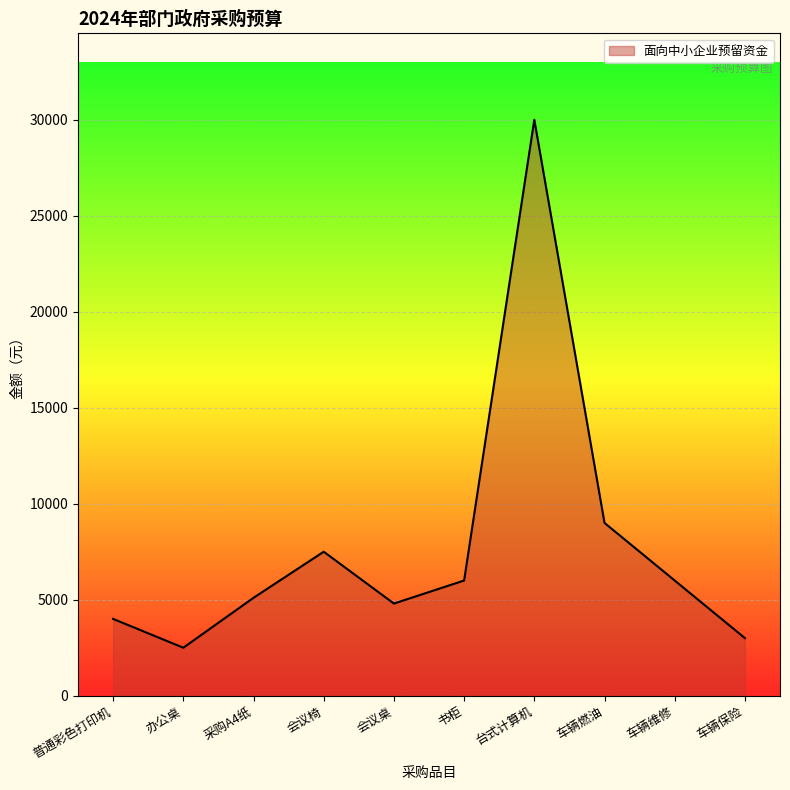

What is the change in value from 书柜 to 车辆保险?

-3000